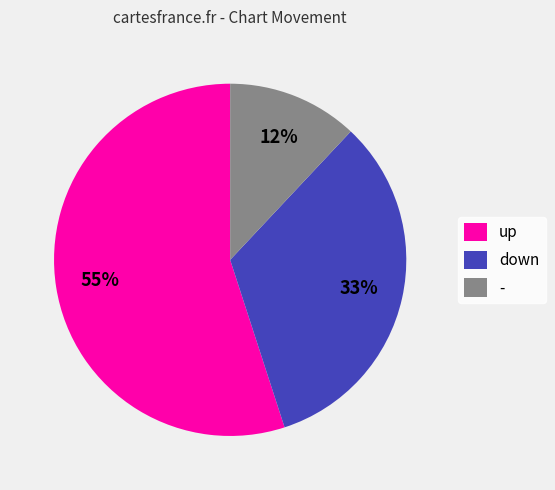

The up slice represents 55% of the pie. True or false?

True